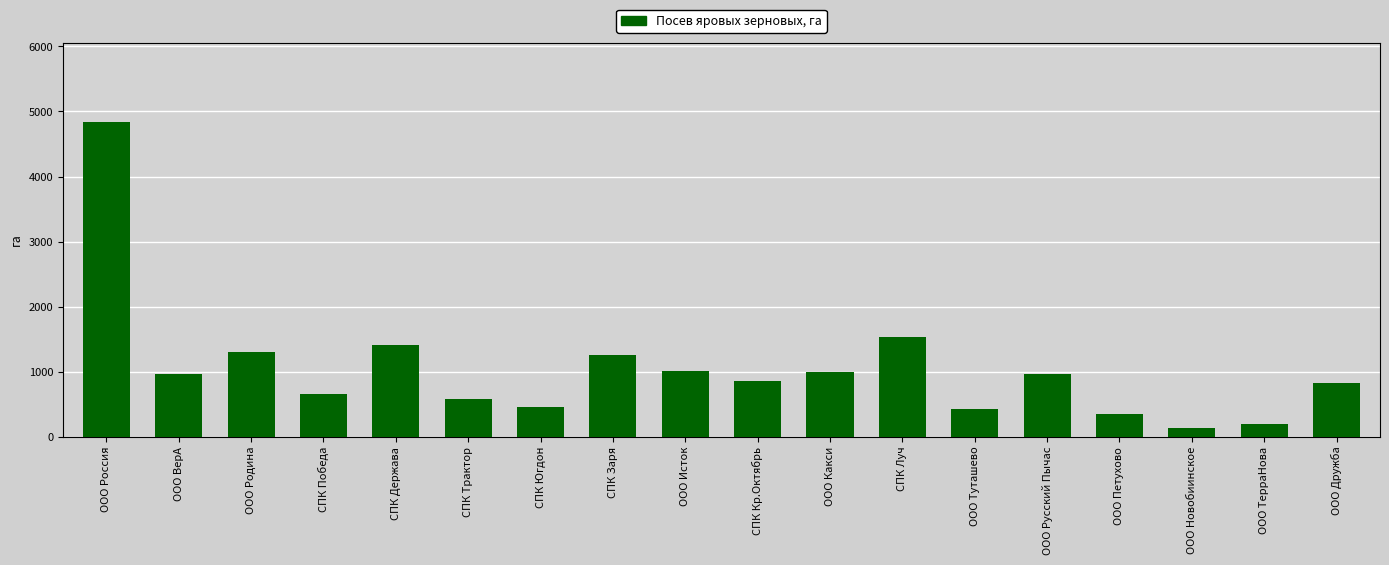

Is it true that the value at ООО Исток is 1013?

True